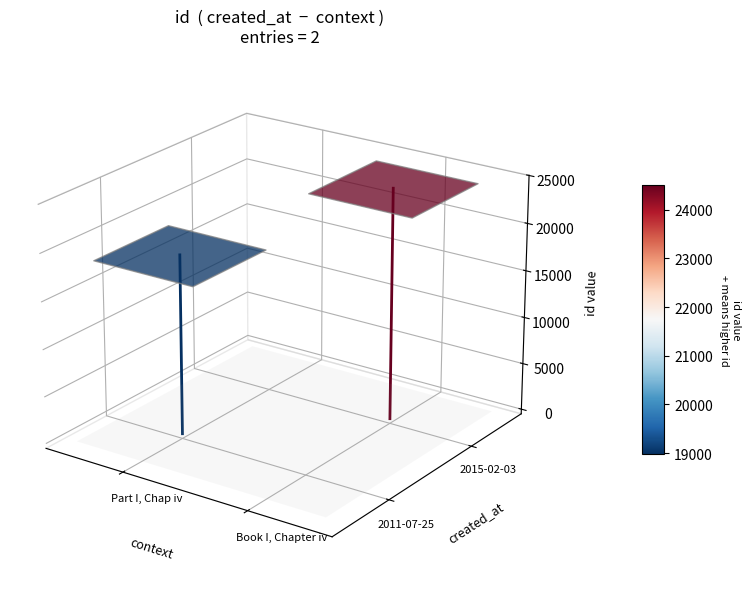

How many values in id=18976 are above zero?

1